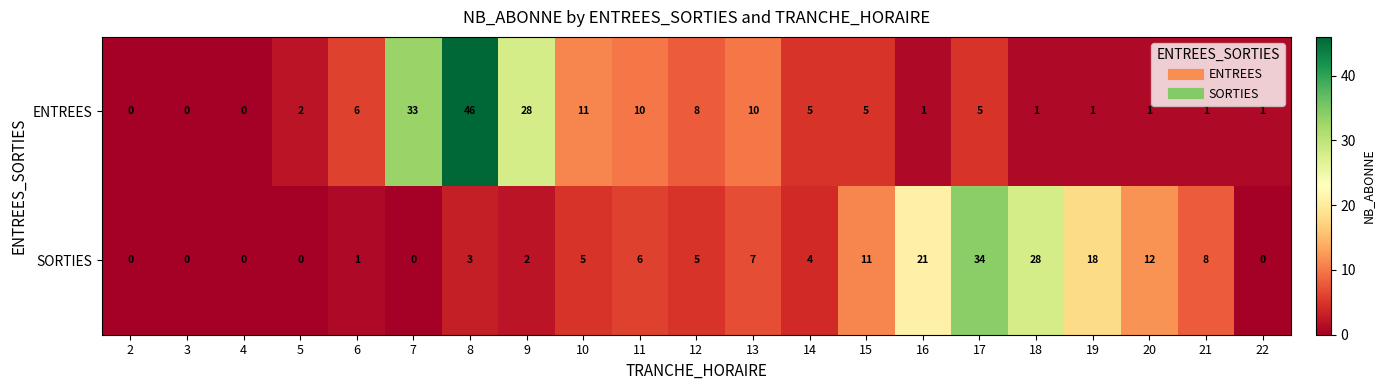

What is the difference between the second highest and second lowest values in the SORTIES series?

28